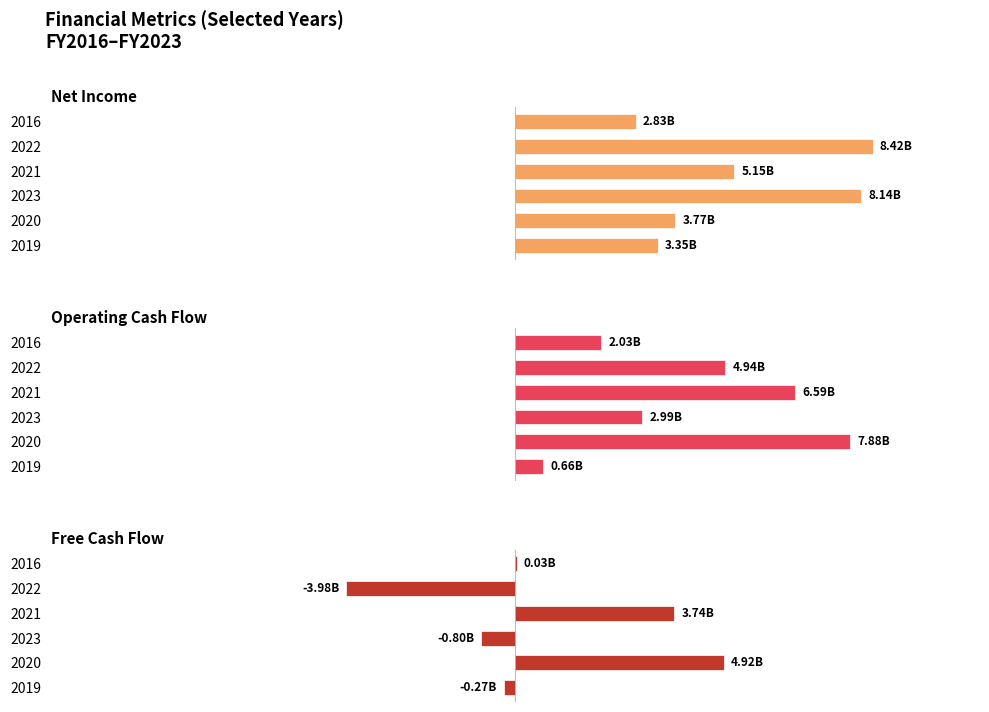

What is the minimum value shown in the chart?

-3981400000